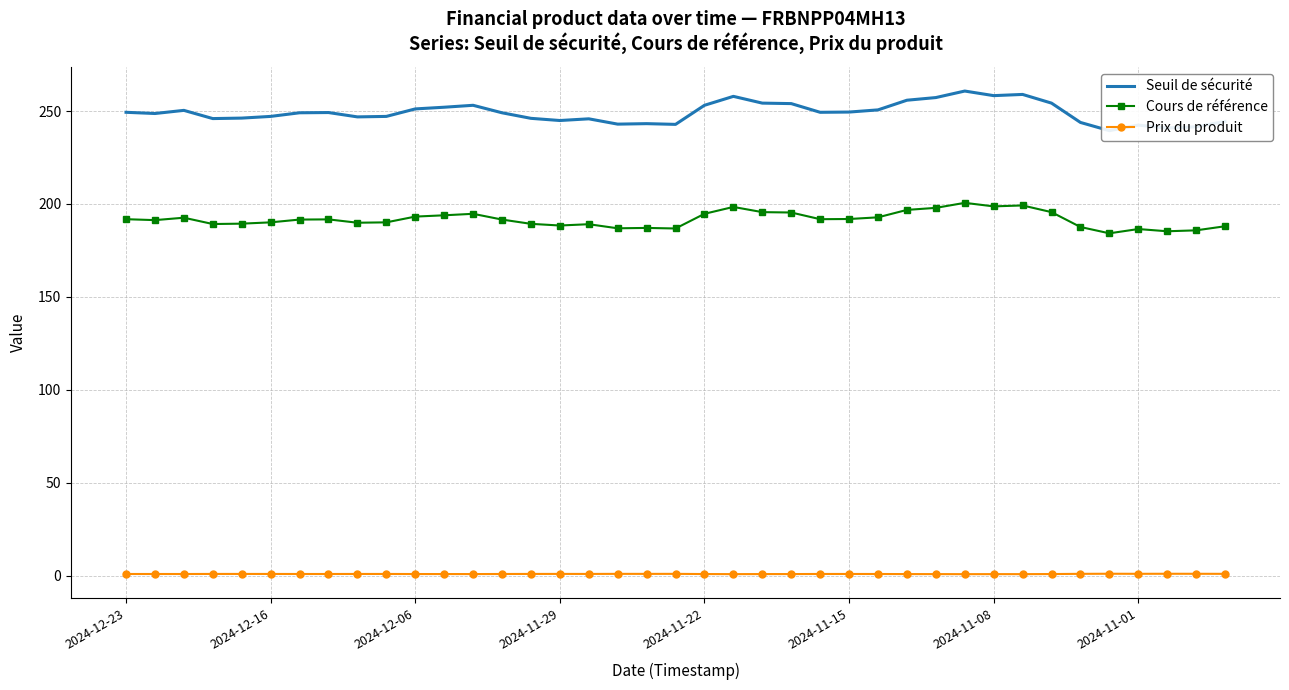

True or false: Cours de référence has a value of 189.3 at 14.

True